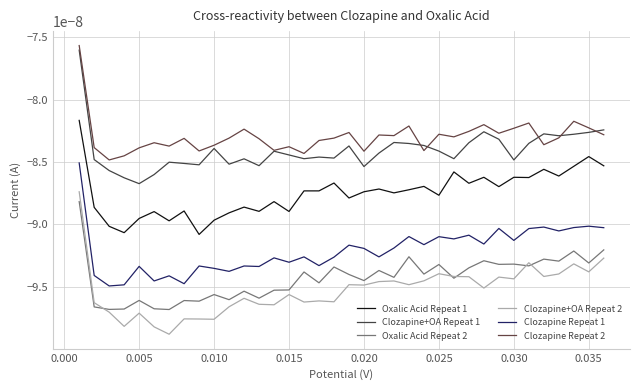

In Oxalic Acid Repeat 1, how many points are higher than both neighbors (excluding endpoints)?

12